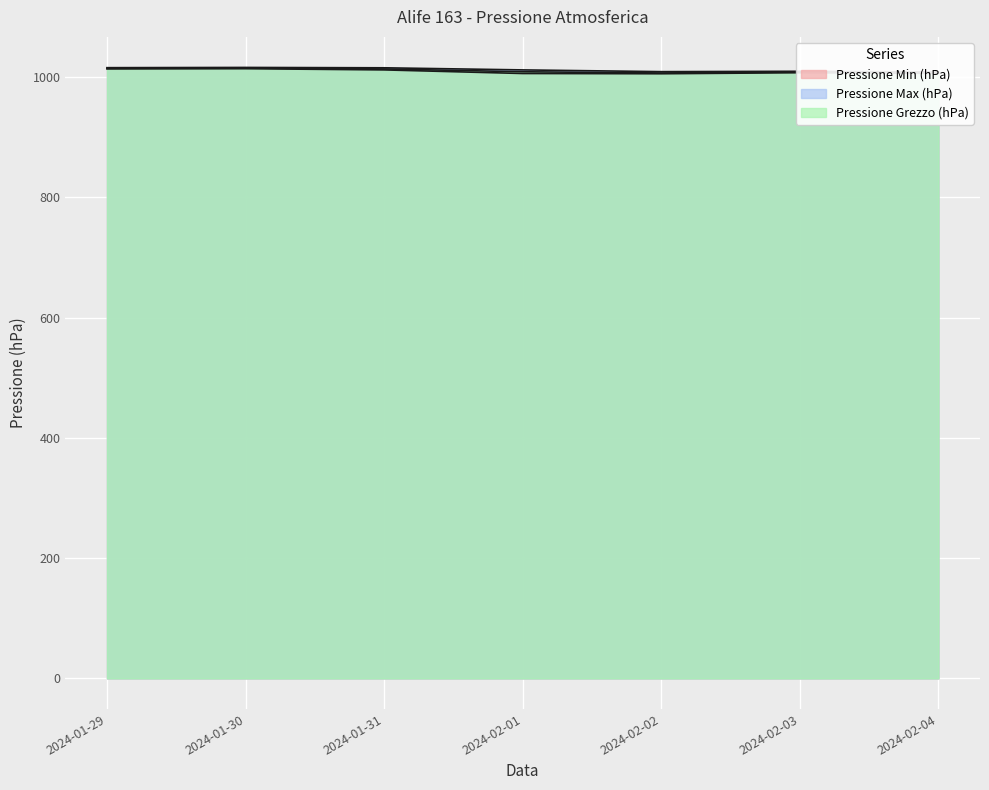

Reading left to right, list all the values displayed in this chart.

Pressione Min (hPa): 2024-01-29=1013.8	2024-01-30=1014.2	2024-01-31=1012.2	2024-02-01=1006.2	2024-02-02=1005.8	2024-02-03=1007.5	2024-02-04=1006.4
Pressione Max (hPa): 2024-01-29=1015.9	2024-01-30=1016.3	2024-01-31=1015.7	2024-02-01=1012.2	2024-02-02=1009.3	2024-02-03=1009.9	2024-02-04=1008.7
Pressione Grezzo (hPa): 2024-01-29=1015.0	2024-01-30=1015.3	2024-01-31=1013.8	2024-02-01=1009.1	2024-02-02=1007.1	2024-02-03=1008.7	2024-02-04=1007.7